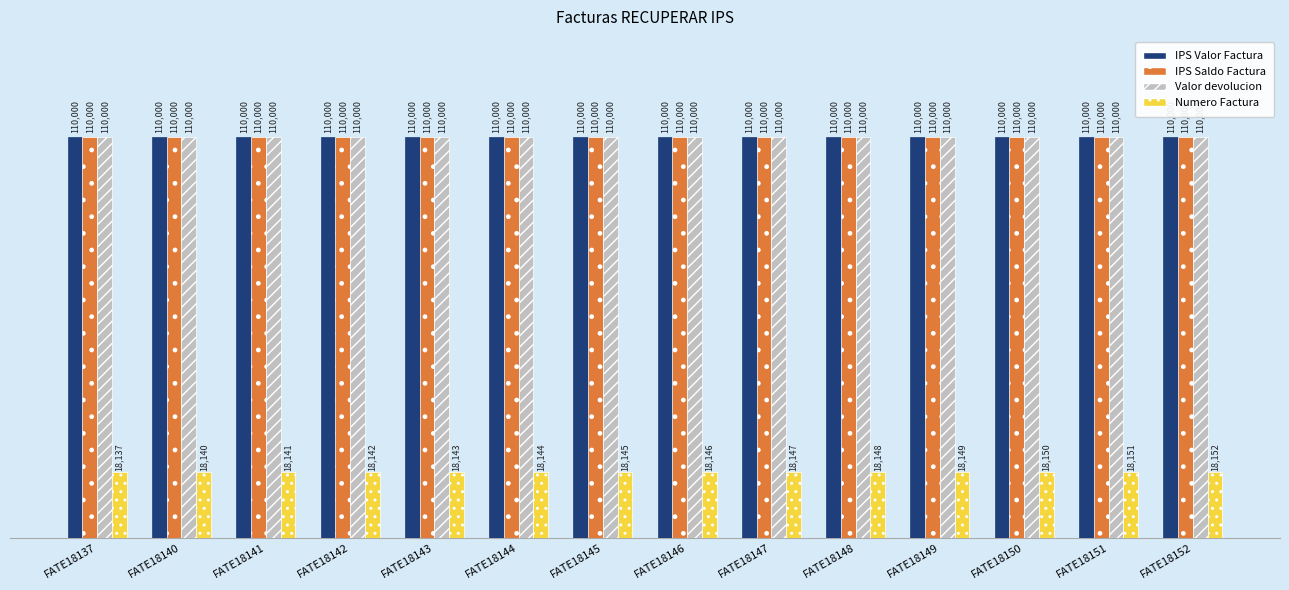

The value of IPS Valor Factura at FATE18149 is 110000. True or false?

True